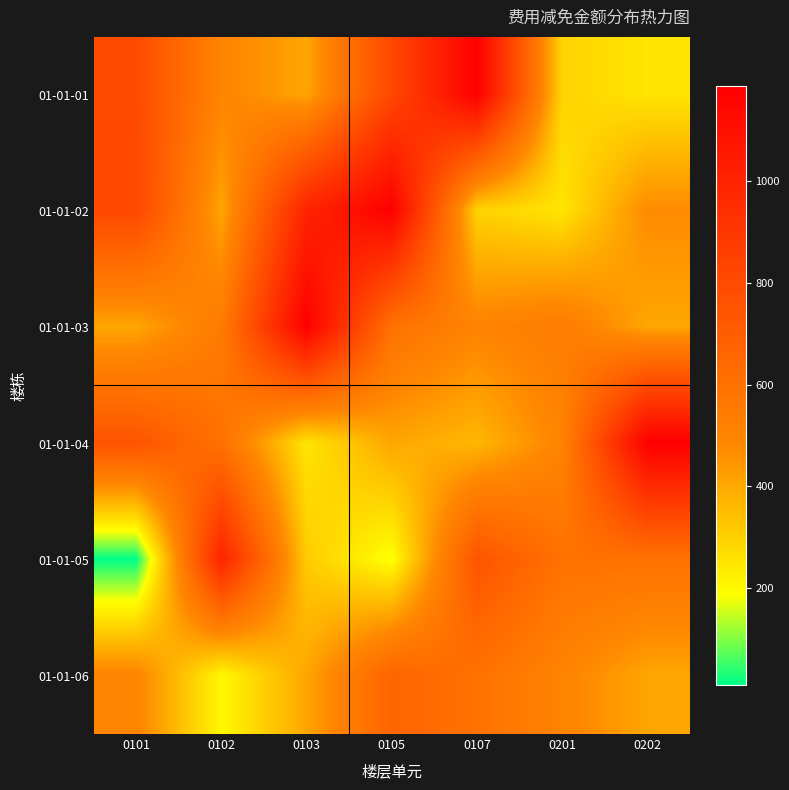

Reading right to left, list all the values displayed in this chart.

01-01-01: 0202=250.2	0201=294.3	0107=1188.2	0105=810.6	0103=405.3	0102=500.5	0101=792.2
01-01-02: 0202=472.9	0201=250.2	0107=297.1	0105=1188.2	0103=1000.9	0102=405.3	0101=810.6
01-01-03: 0202=405.3	0201=540.4	0107=500.5	0105=594.1	0103=1188.2	0102=544.9	0101=405.3
01-01-04: 0202=1188.2	0201=500.5	0107=364.4	0105=405.3	0103=250.2	0102=594.1	0101=750.7
01-01-05: 0202=594.1	0201=594.1	0107=750.7	0105=179.5	0103=314.6	0102=1000.9	0101=8.2
01-01-06: 0202=405.3	0201=500.5	0107=594.1	0105=666.8	0103=405.3	0102=202.7	0101=500.5